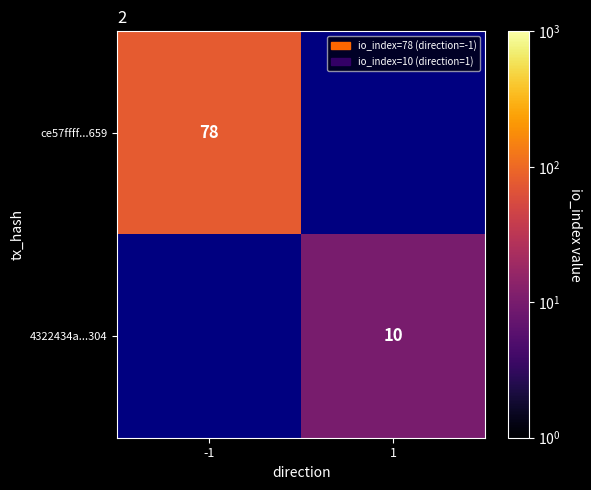

Is it true that 4322434a...304 equals 5 at 1?

False